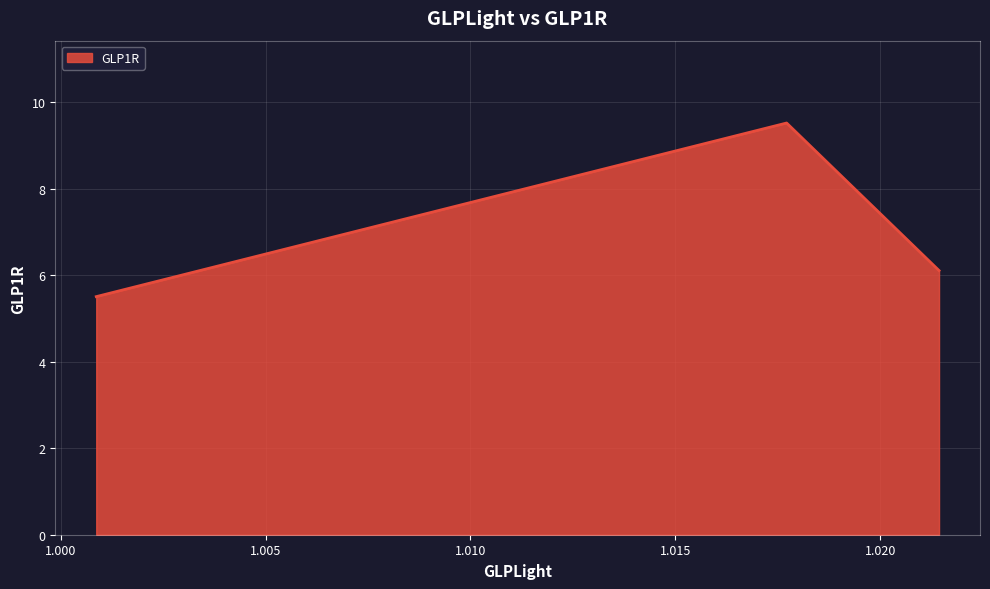

Count the values in the range 5 to 9.

2